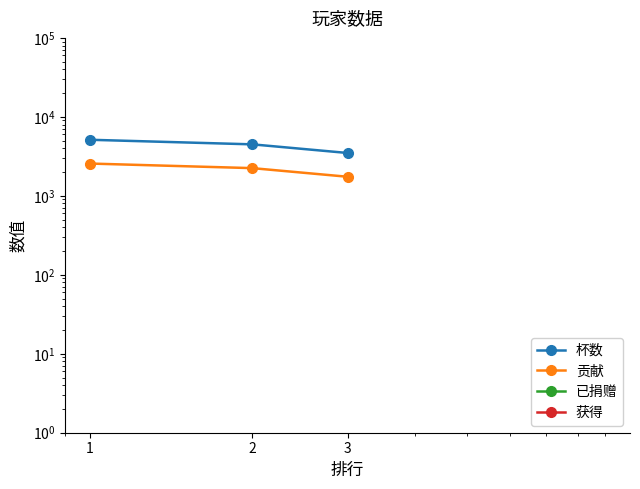

Reading left to right, list all the values displayed in this chart.

杯数: 1=5127	2=4485	3=3488
贡献: 1=2563	2=2242	3=1744
已捐赠: 1=0	2=0	3=0
获得: 1=0	2=0	3=0